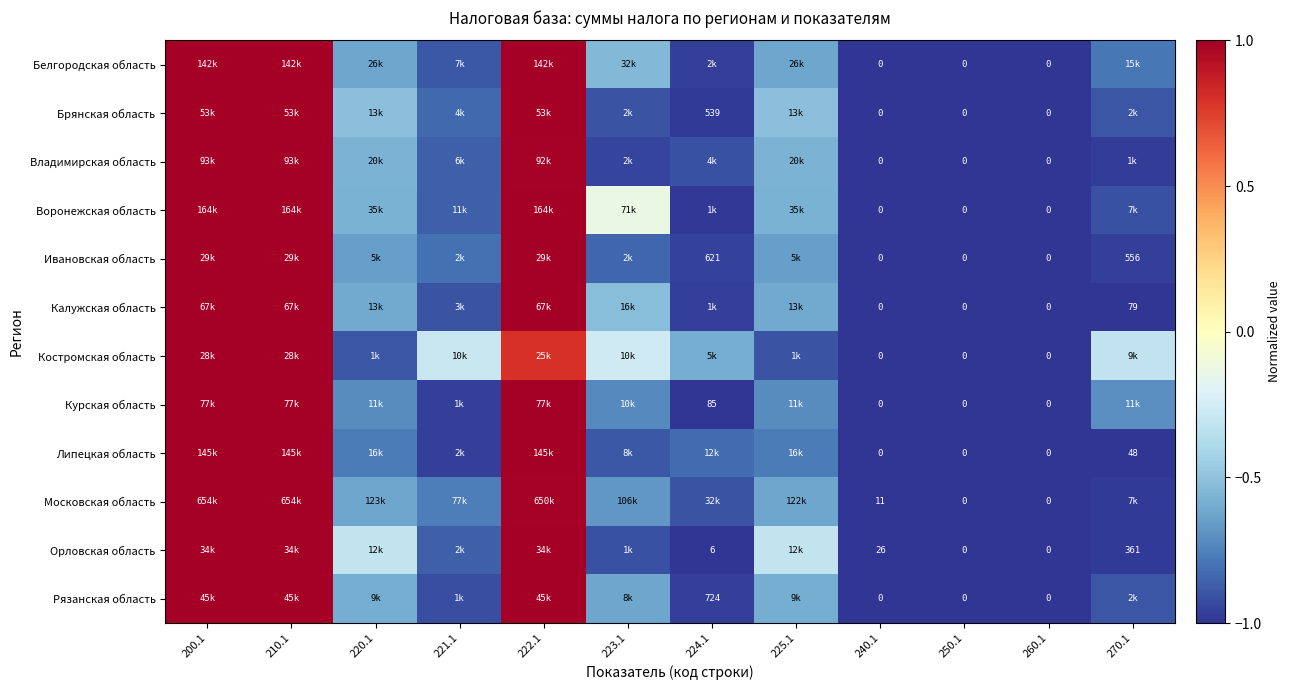

At how many categories does at least one series exceed 0?

3